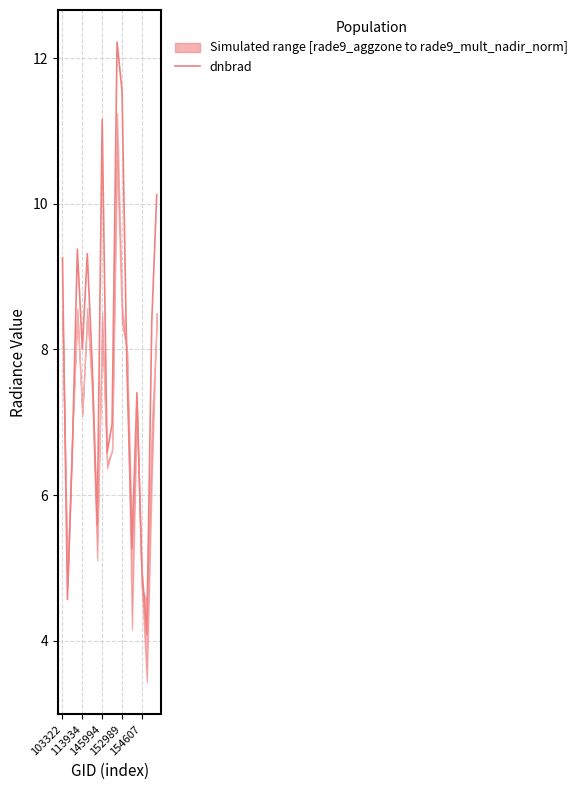

What position from the left is 145994?

3